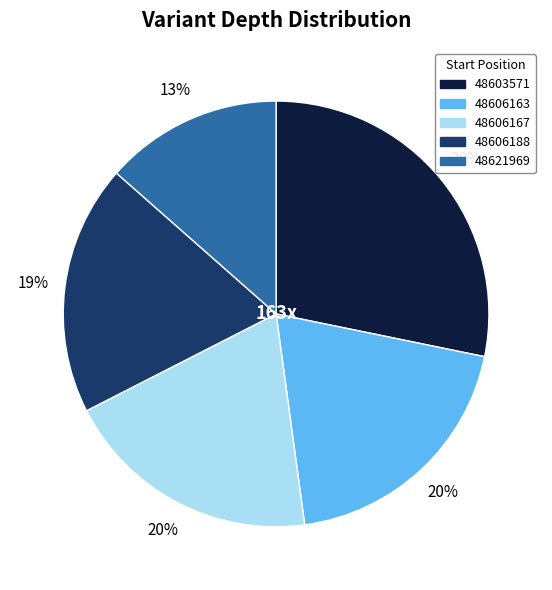

To the nearest percent, what portion does 48606188 represent?

19%